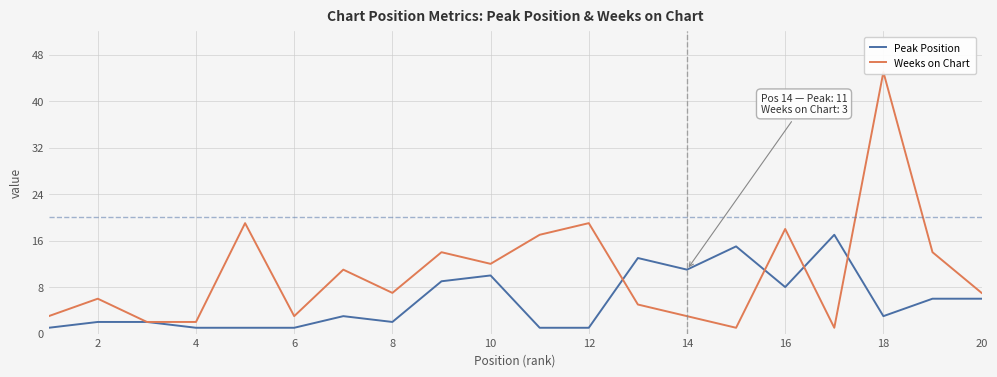

How many intersections are there between Weeks on Chart and Peak Position?

4